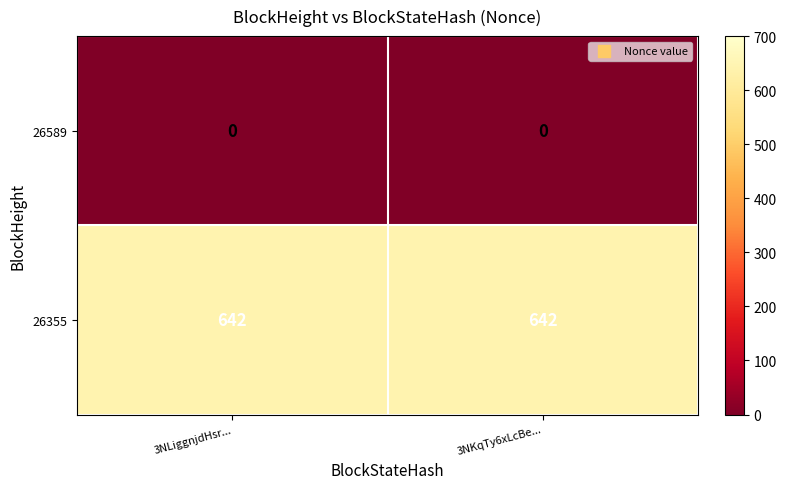

What is the spread (max minus min) of values at 3NLiggnjdHsr...?

642